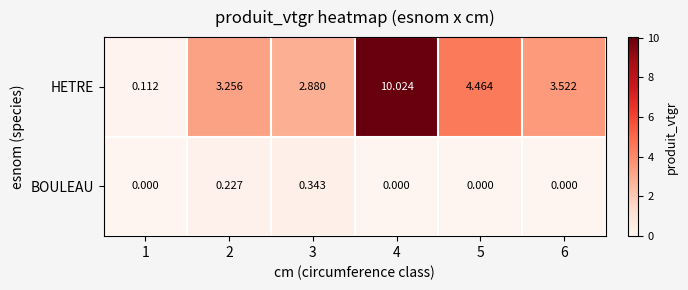

How many series are shown in this chart?

2